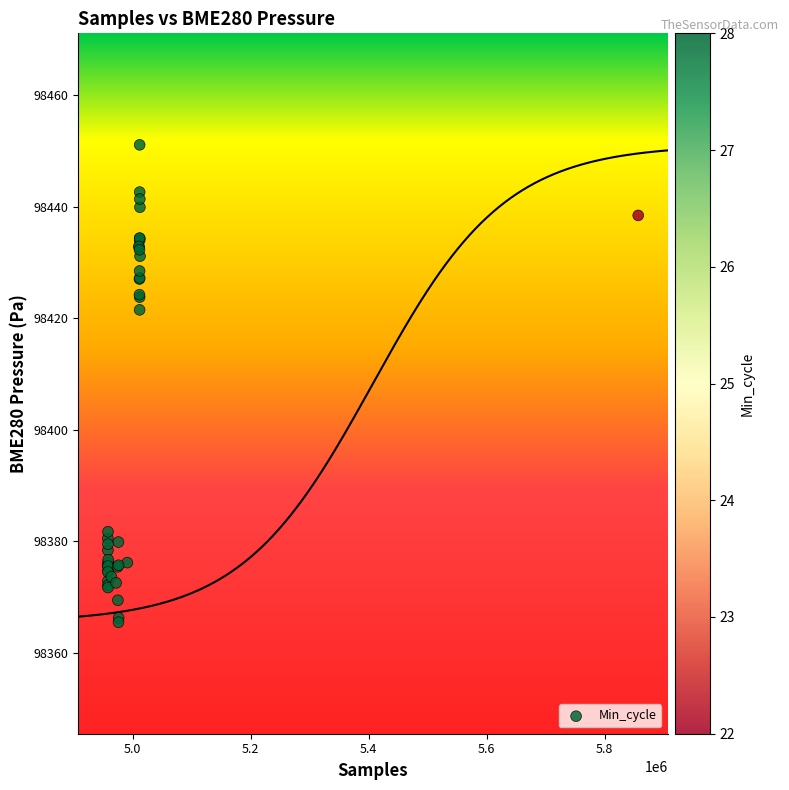

What Y value in the scatter plot is closest to 98408?

98421.5